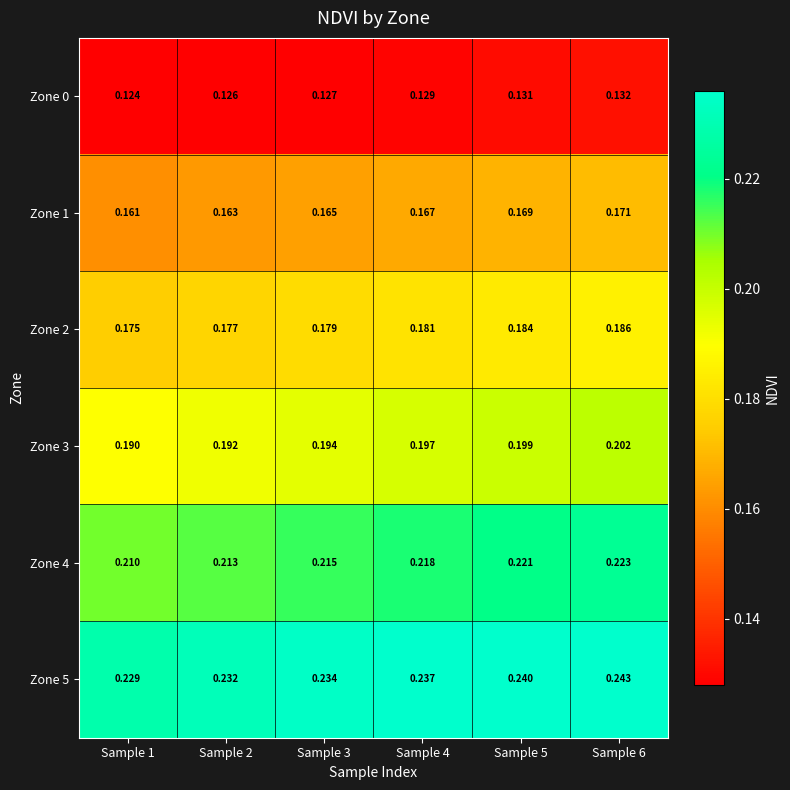

At Sample 2, list the series in order from smallest to largest.

Zone 0, Zone 1, Zone 2, Zone 3, Zone 4, Zone 5